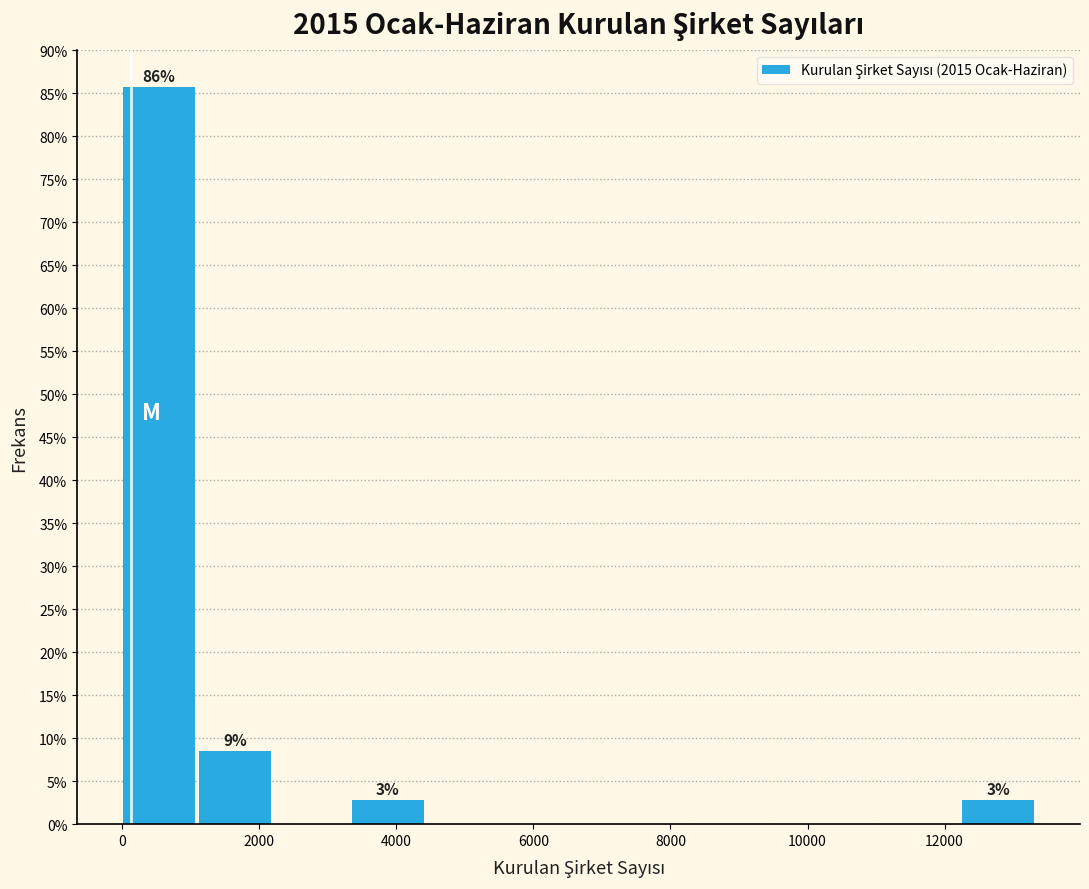

Over which range of the x-axis is the bar tallest?

0 to 1200